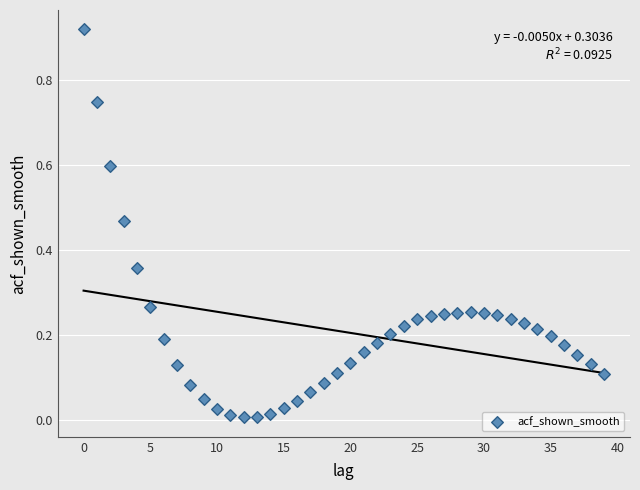

How many data points are displayed?

40